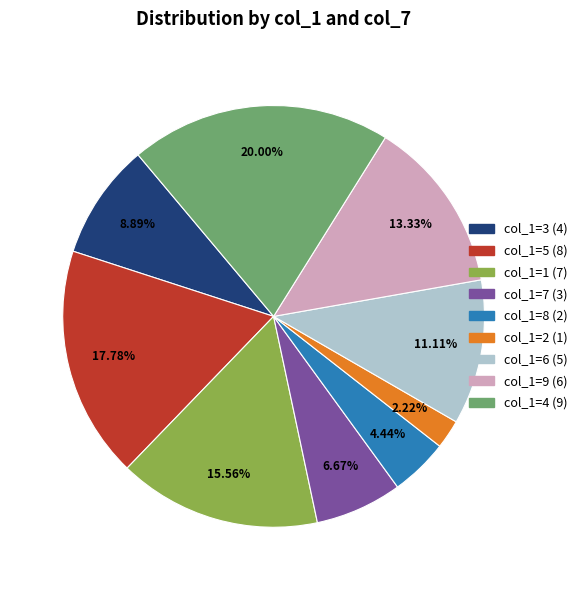

Rank the categories by value from lowest to highest.

col_1=2 (1), col_1=8 (2), col_1=7 (3), col_1=3 (4), col_1=6 (5), col_1=9 (6), col_1=1 (7), col_1=5 (8), col_1=4 (9)